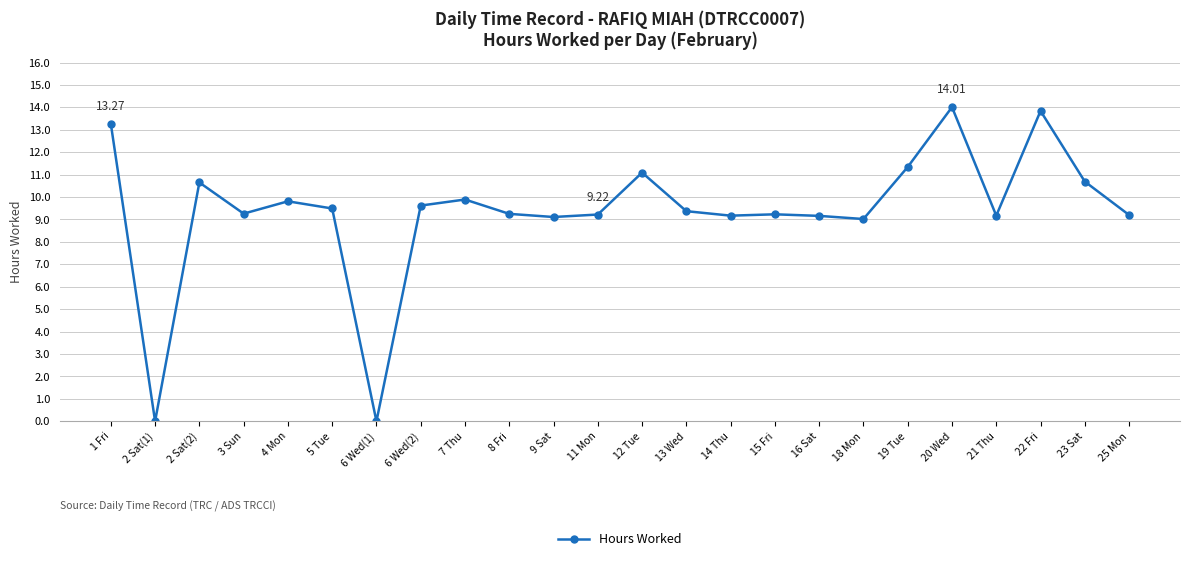

How many points are lower than both their immediate neighbors (excluding endpoints)?

7